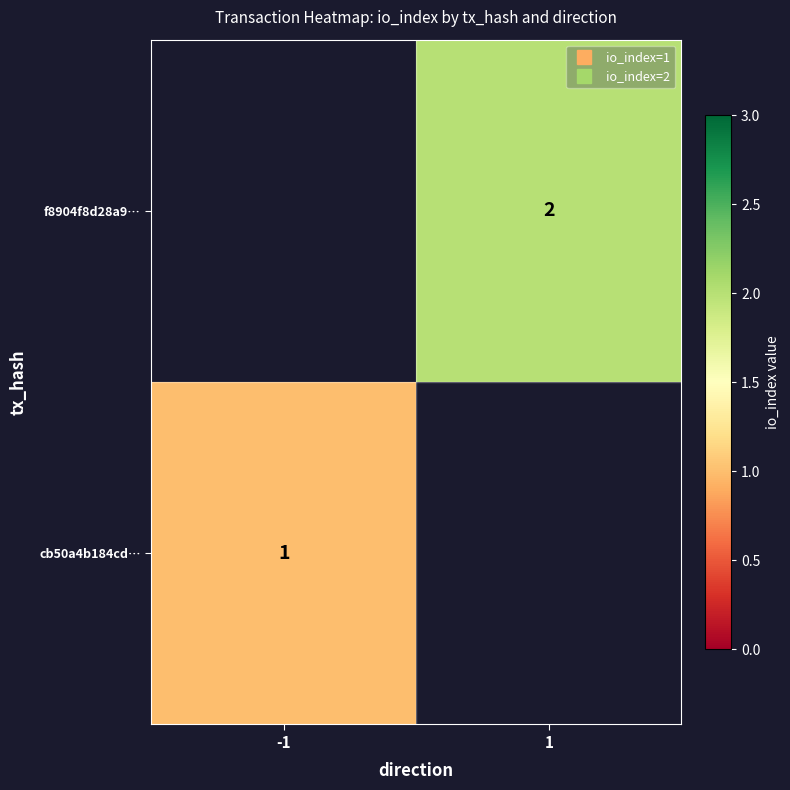

How many data points does each series have?

2